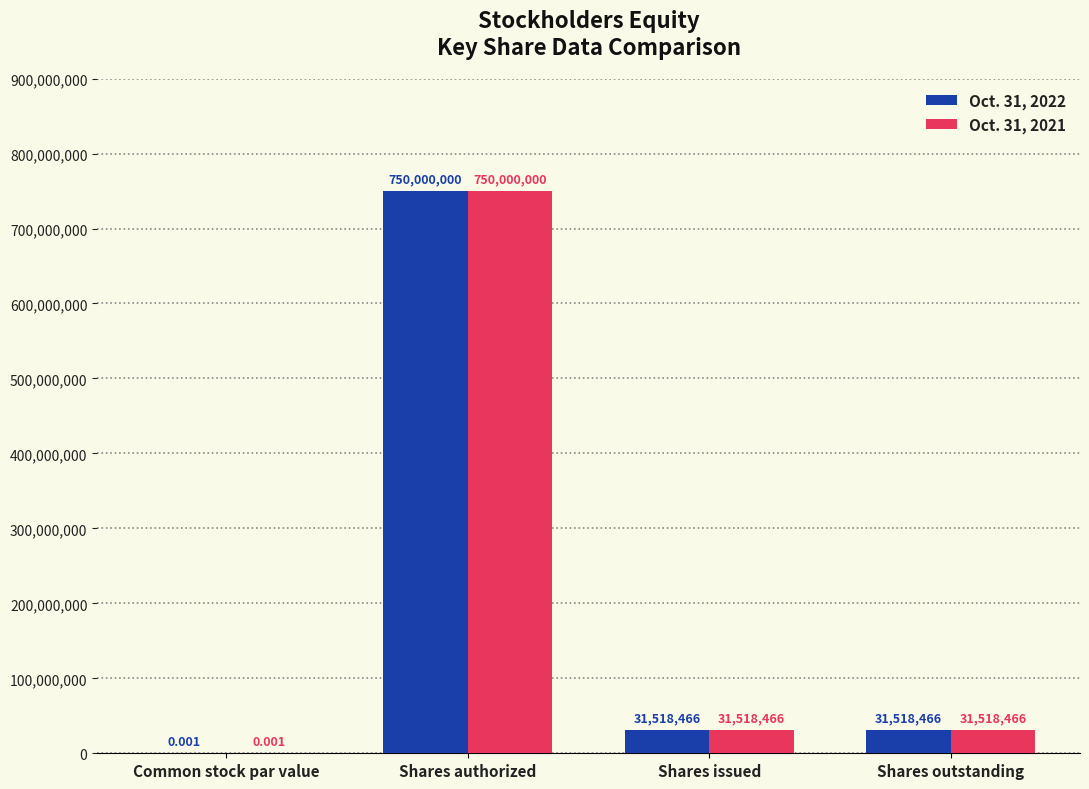

What is the average value of the Oct. 31, 2021 series?

203259233.0